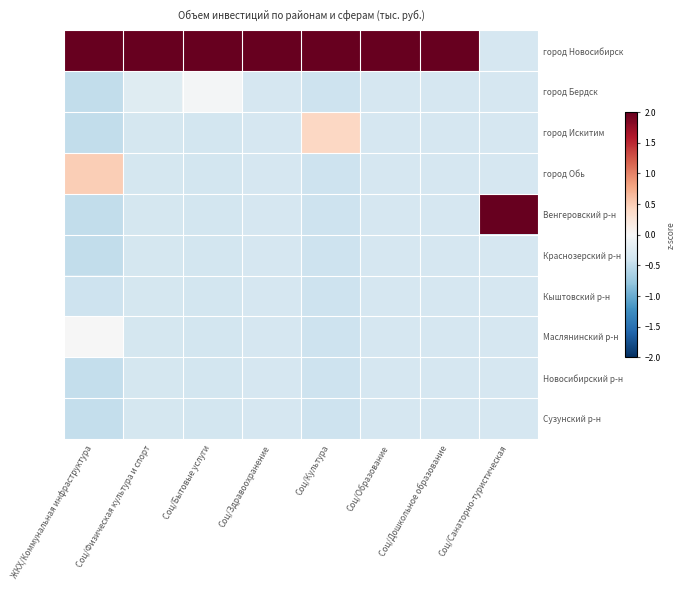

Which series changed the most between Соц/Здравоохранение and Соц/Санаторно-туристическая?

город Новосибирск